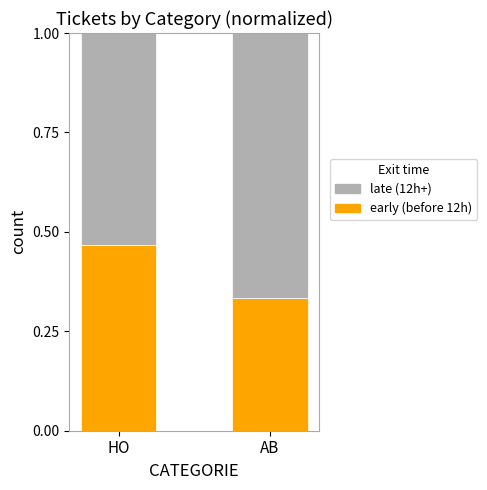

What is the total value across all series at HO?

1.0